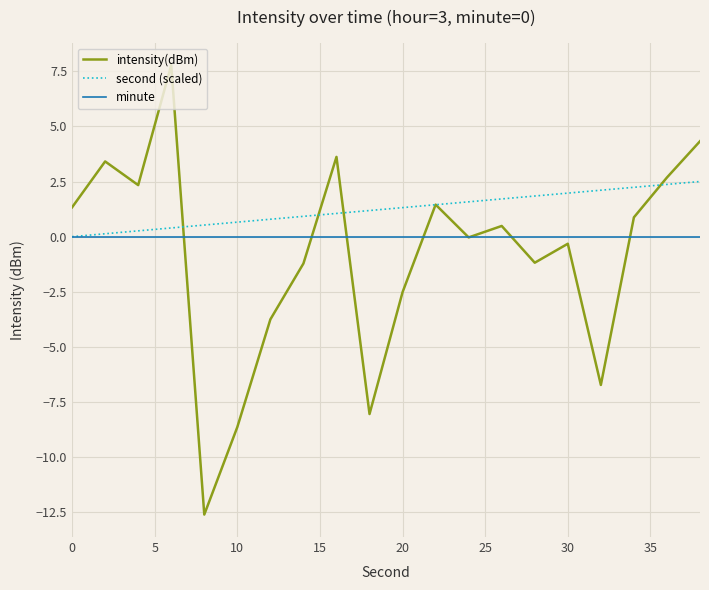

List the series in order of their overall mean, highest first.

second (scaled), minute, intensity(dBm)